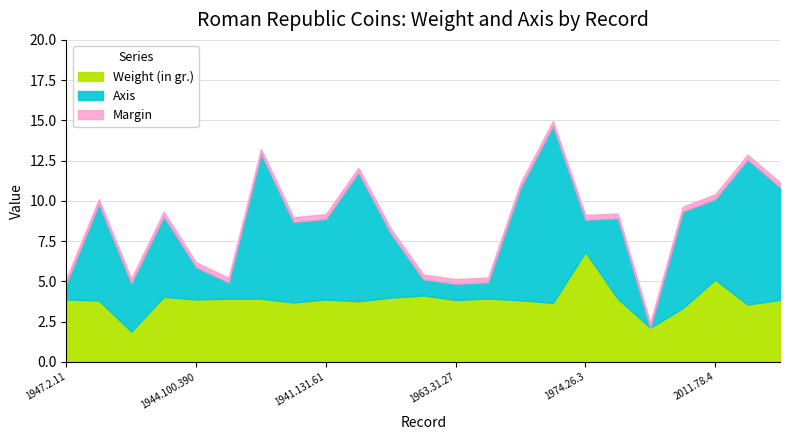

What is the minimum value for Weight (in gr.)?

1.9